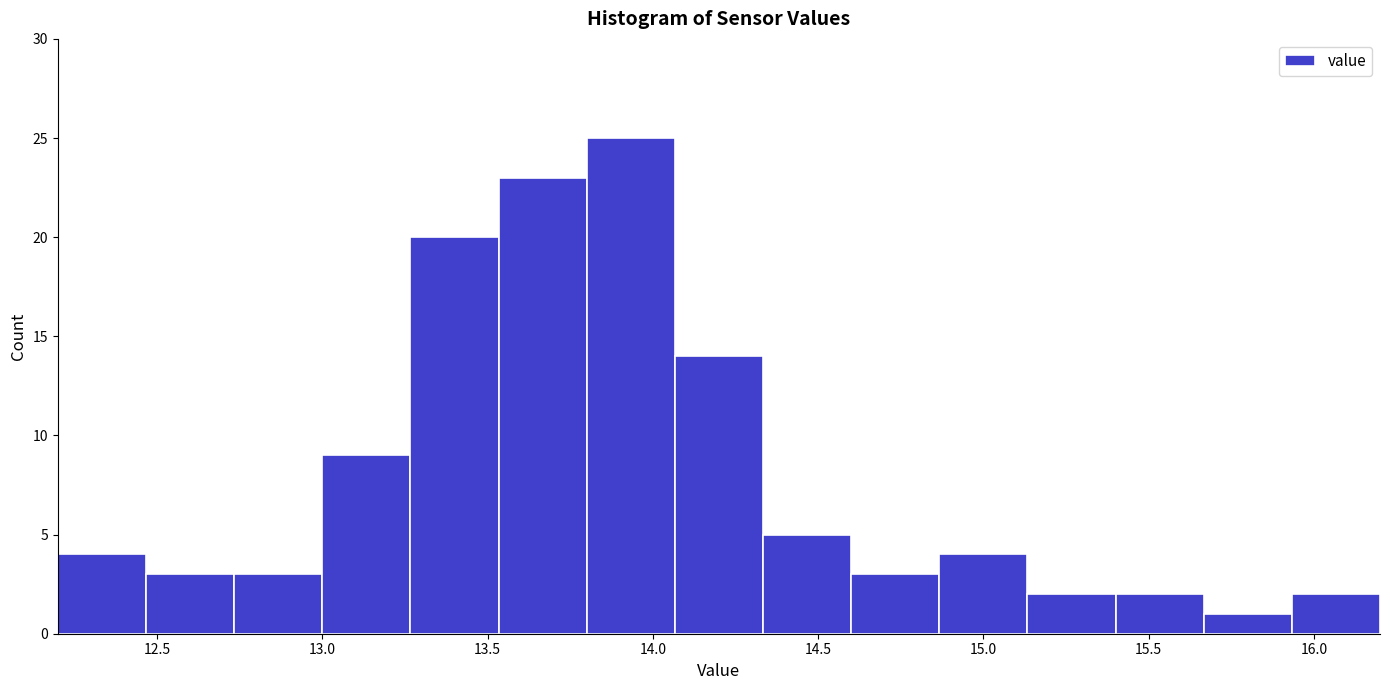

Reading left to right, transcribe this chart: for each bar, give the range it covers on the x-axis and its height. Neither the bar edges nor the heights are printed on the chart, so give them approximately, as read against the axes.

12.20 to 12.45: 4
12.45 to 12.75: 3
12.75 to 13.00: 3
13.00 to 13.25: 9
13.25 to 13.55: 20
13.55 to 13.80: 23
13.80 to 14.05: 25
14.05 to 14.35: 14
14.35 to 14.60: 5
14.60 to 14.85: 3
14.85 to 15.15: 4
15.15 to 15.40: 2
15.40 to 15.65: 2
15.65 to 15.95: 1
15.95 to 16.20: 2